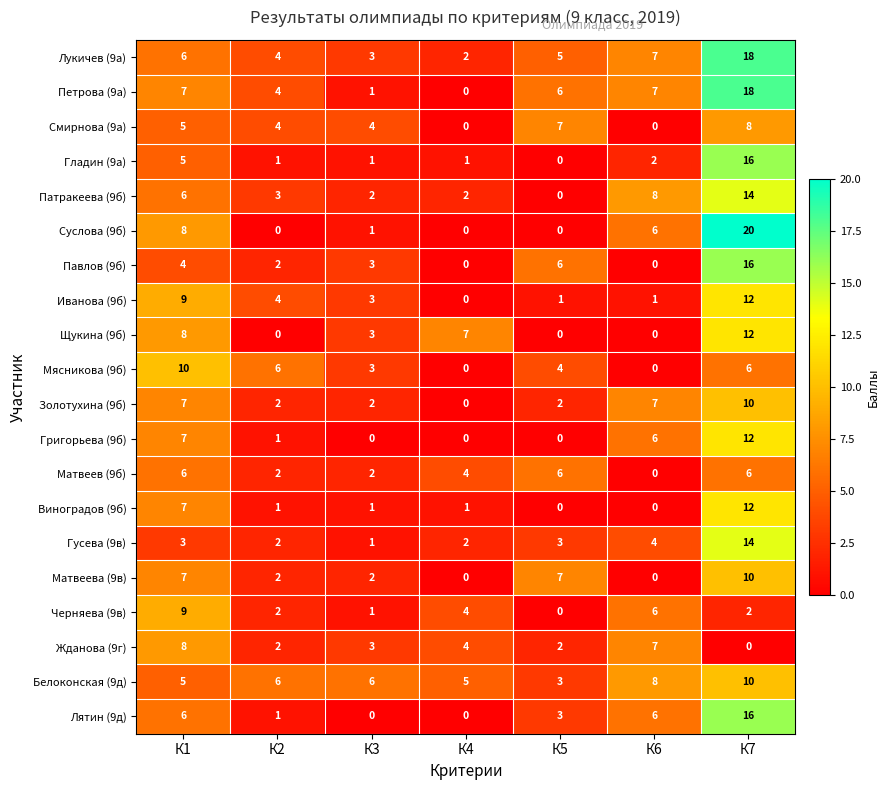

What is the difference between the Жданова (9г) values at К1 and К7?

8